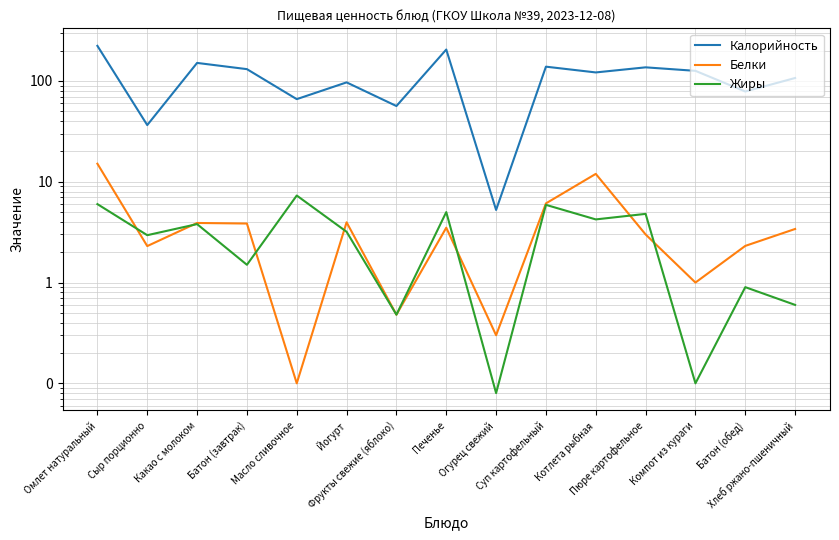

The value of Жиры at Котлета рыбная is 6.8. True or false?

False